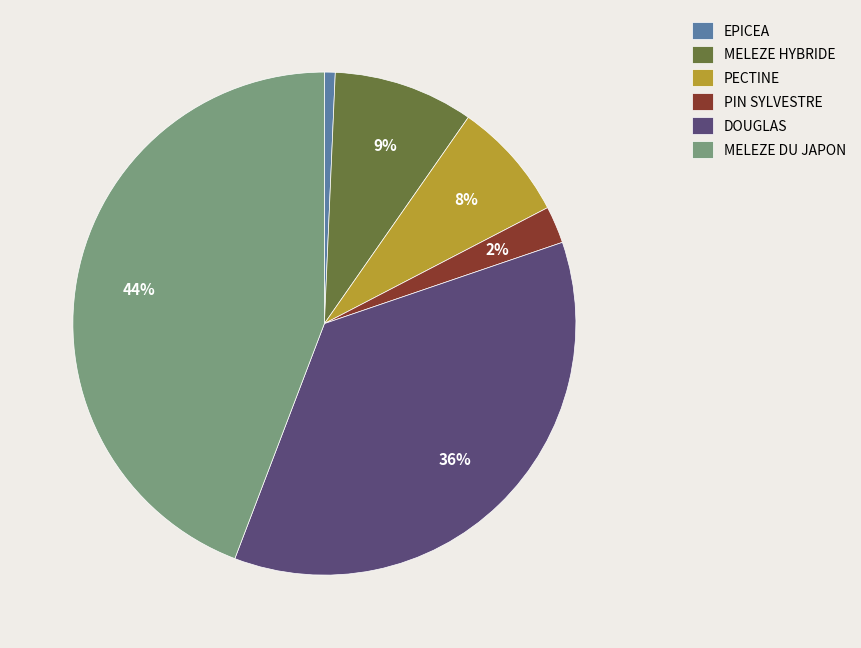

Combined, do MELEZE HYBRIDE and MELEZE DU JAPON account for over 50%?

Yes